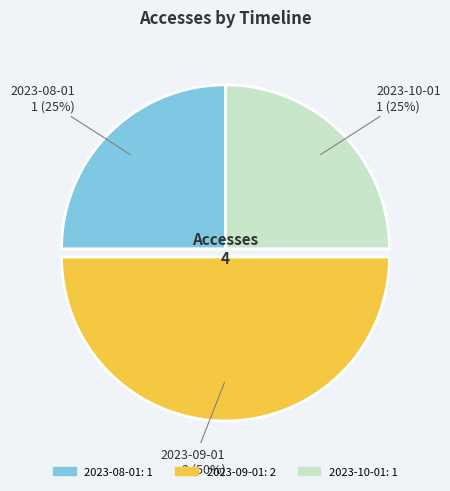

Which category has the biggest portion of the pie?

2023-09-01